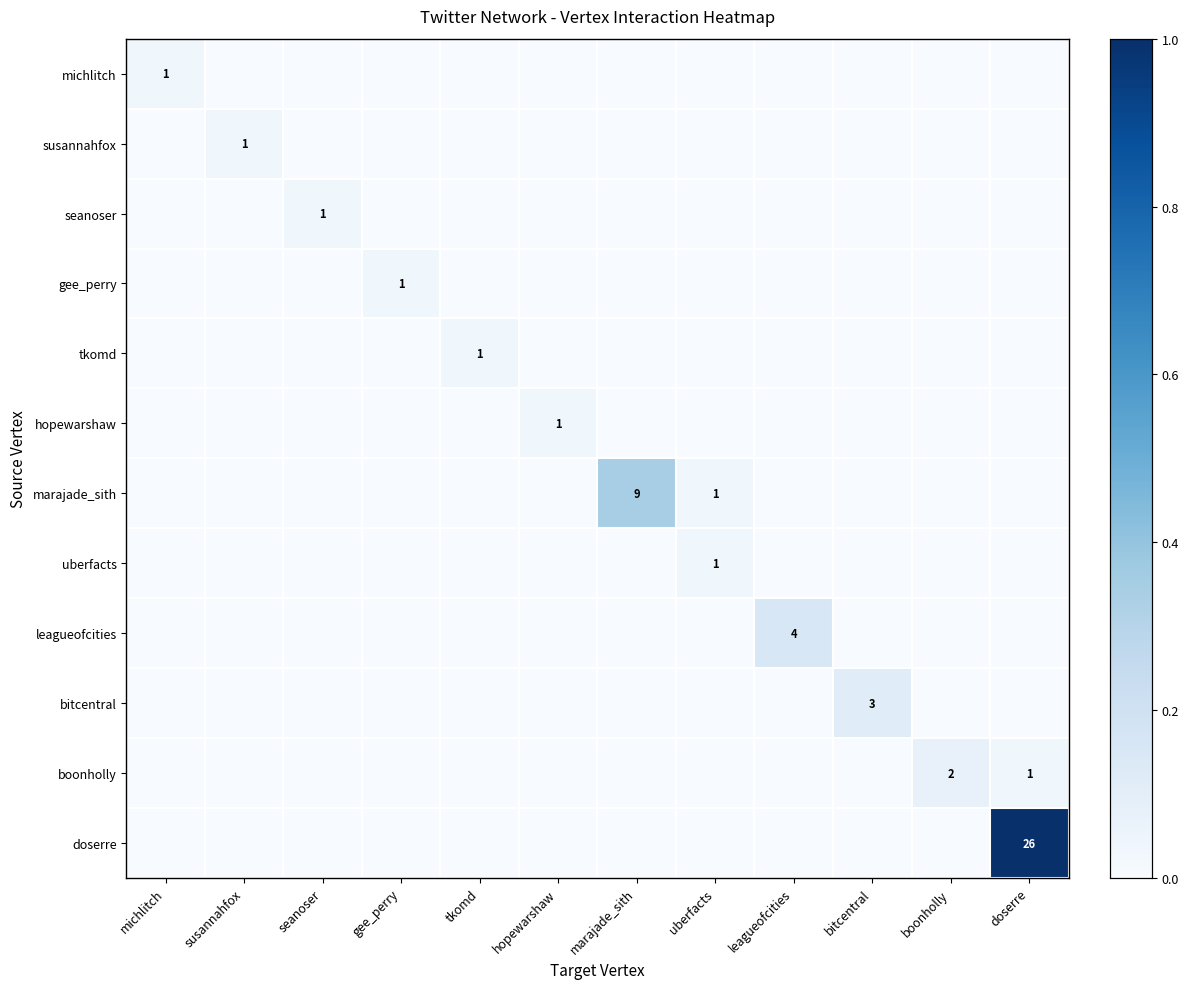

Which series has the widest spread of values?

doserre